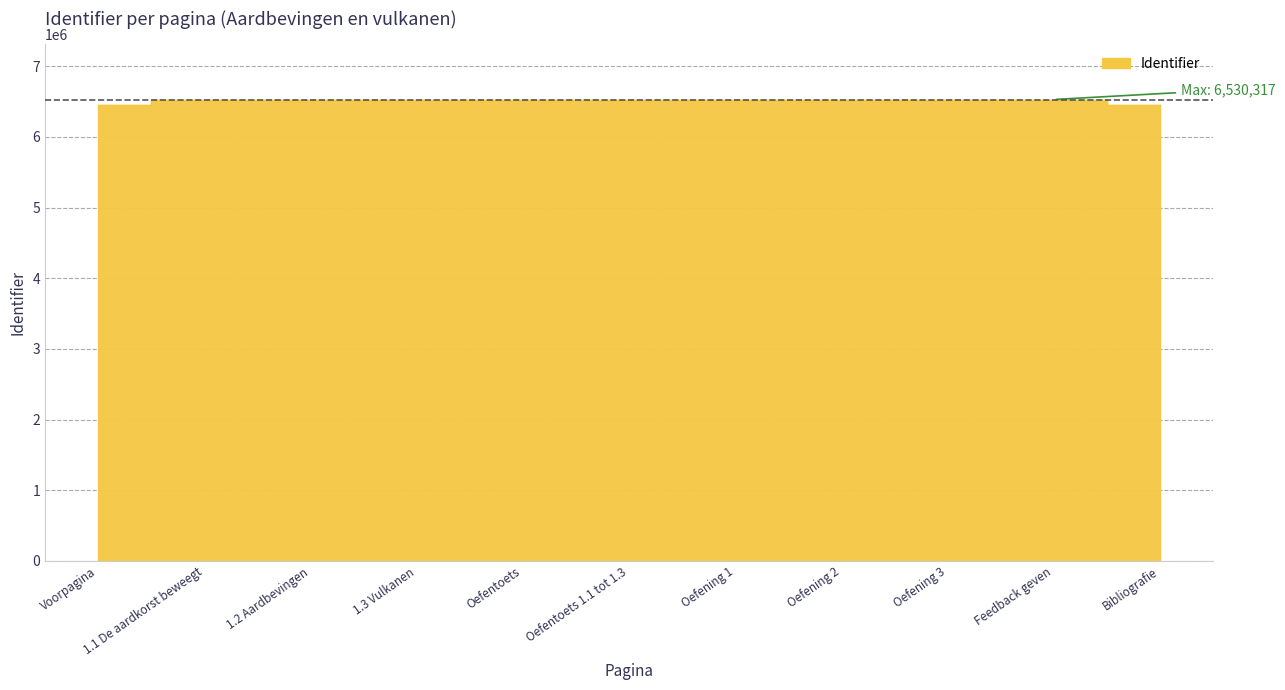

Rank the categories by value from lowest to highest.

Voorpagina, Bibliografie, 1.1 De aardkorst beweegt, 1.2 Aardbevingen, 1.3 Vulkanen, Oefentoets, Oefentoets 1.1 tot 1.3, Oefening 1, Oefening 2, Oefening 3, Feedback geven